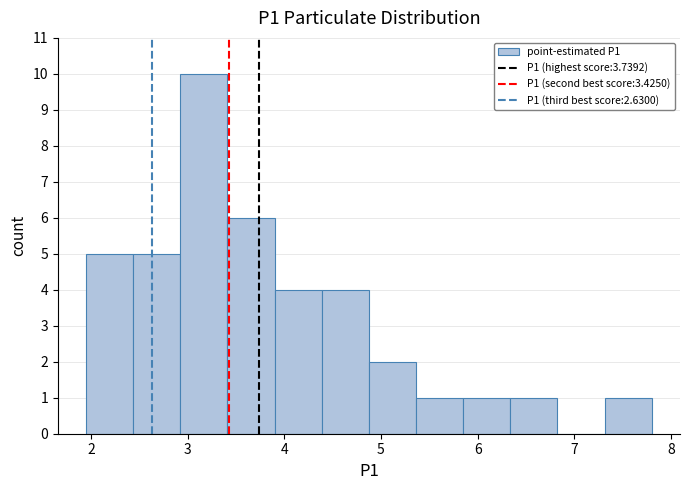

Reading left to right, transcribe this chart: for each bar, give the range it covers on the x-axis and its height. Neither the bar edges nor the heights are printed on the chart, so give them approximately, as read against the axes.

2.0 to 2.4: 5
2.4 to 2.9: 5
2.9 to 3.4: 10
3.4 to 3.9: 6
3.9 to 4.4: 4
4.4 to 4.9: 4
4.9 to 5.4: 2
5.4 to 5.9: 1
5.9 to 6.3: 1
6.3 to 6.8: 1
6.8 to 7.3: 0
7.3 to 7.8: 1